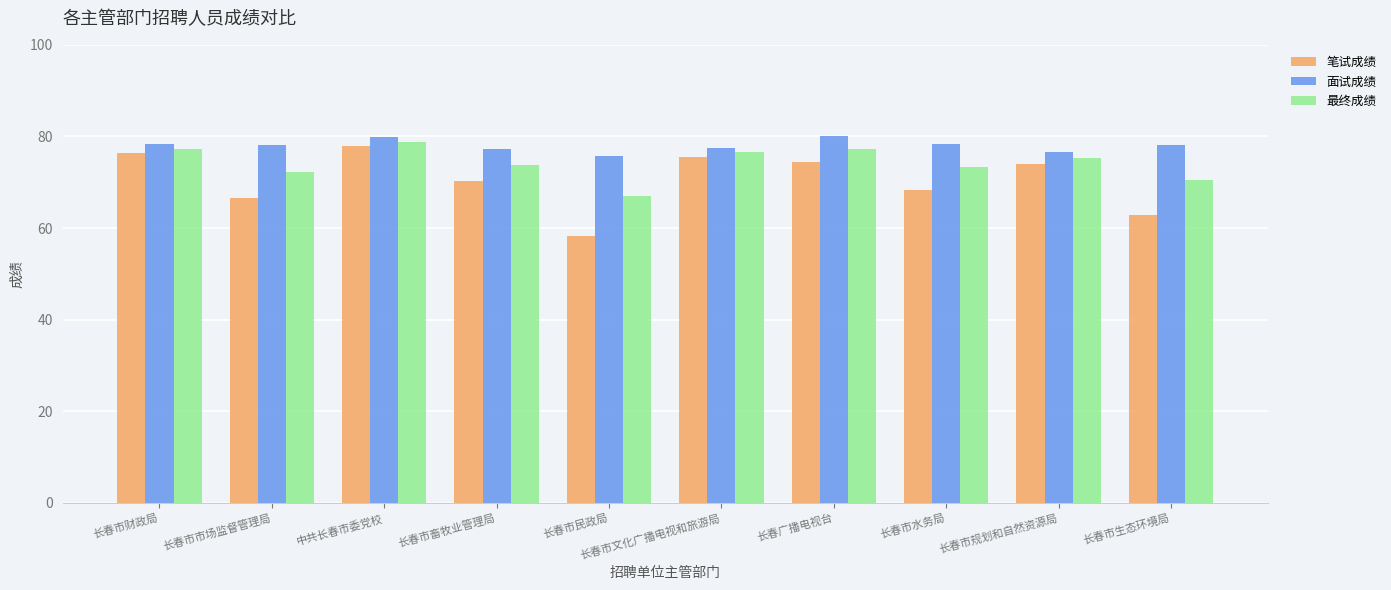

Where does the 最终成绩 series first go above 75?

长春市财政局